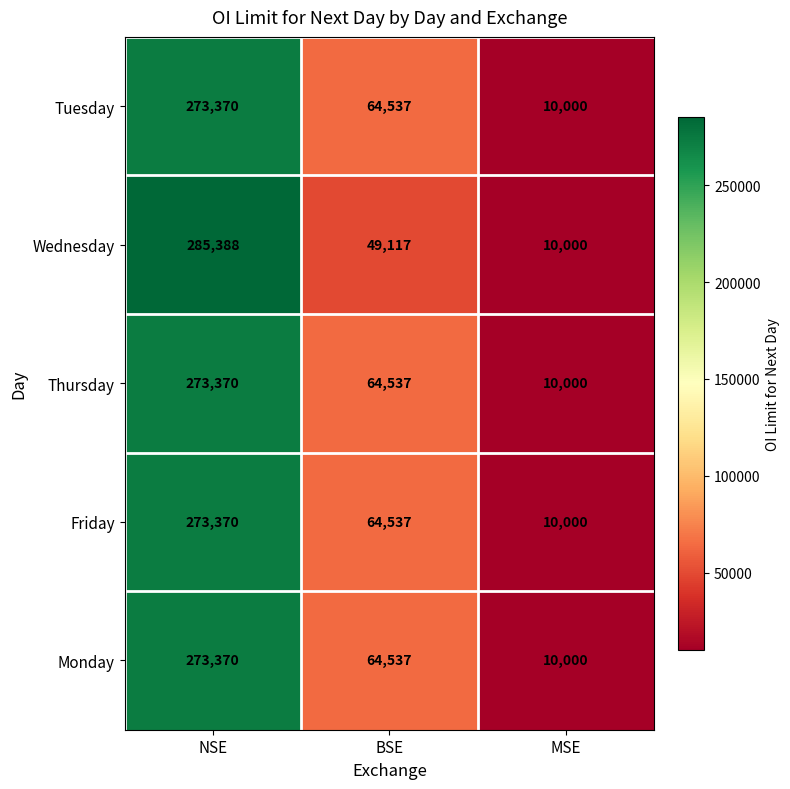

What is the sum of the Wednesday values at MSE and NSE?

295388